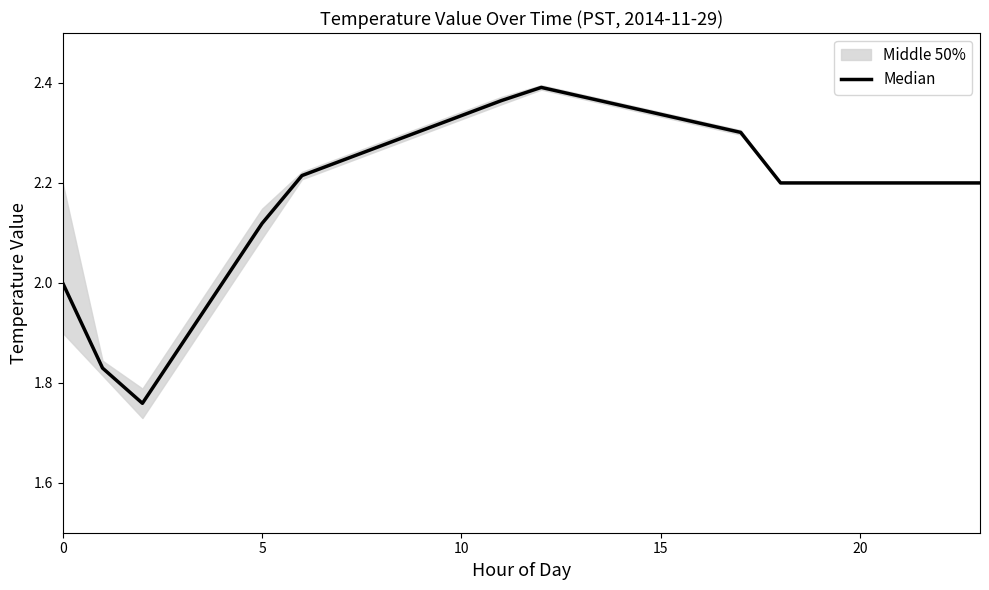

What is the label of the 12th point from the left?

11